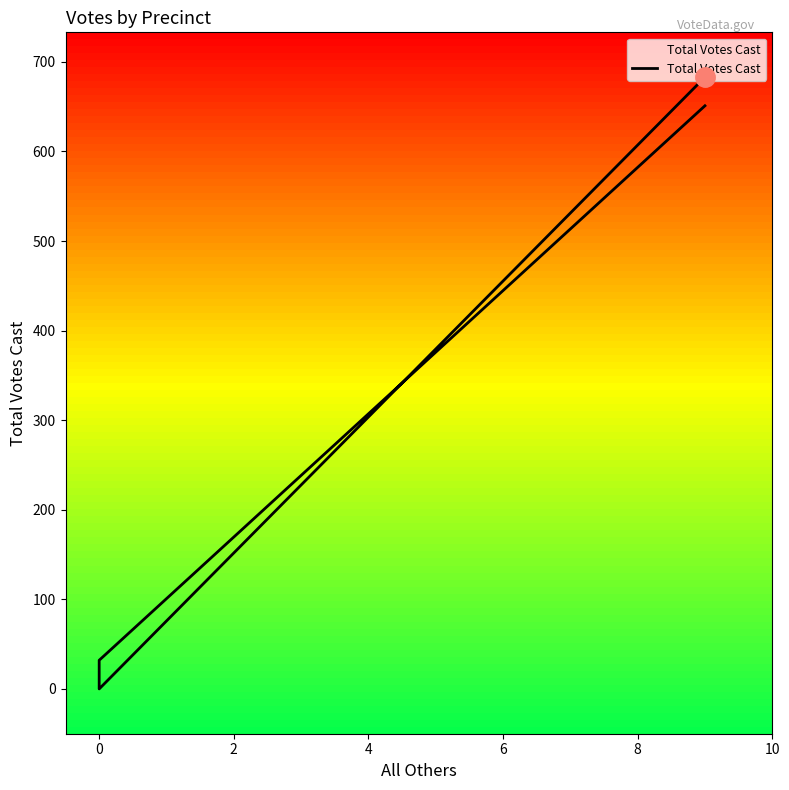

Count the number of categories in the chart.

4